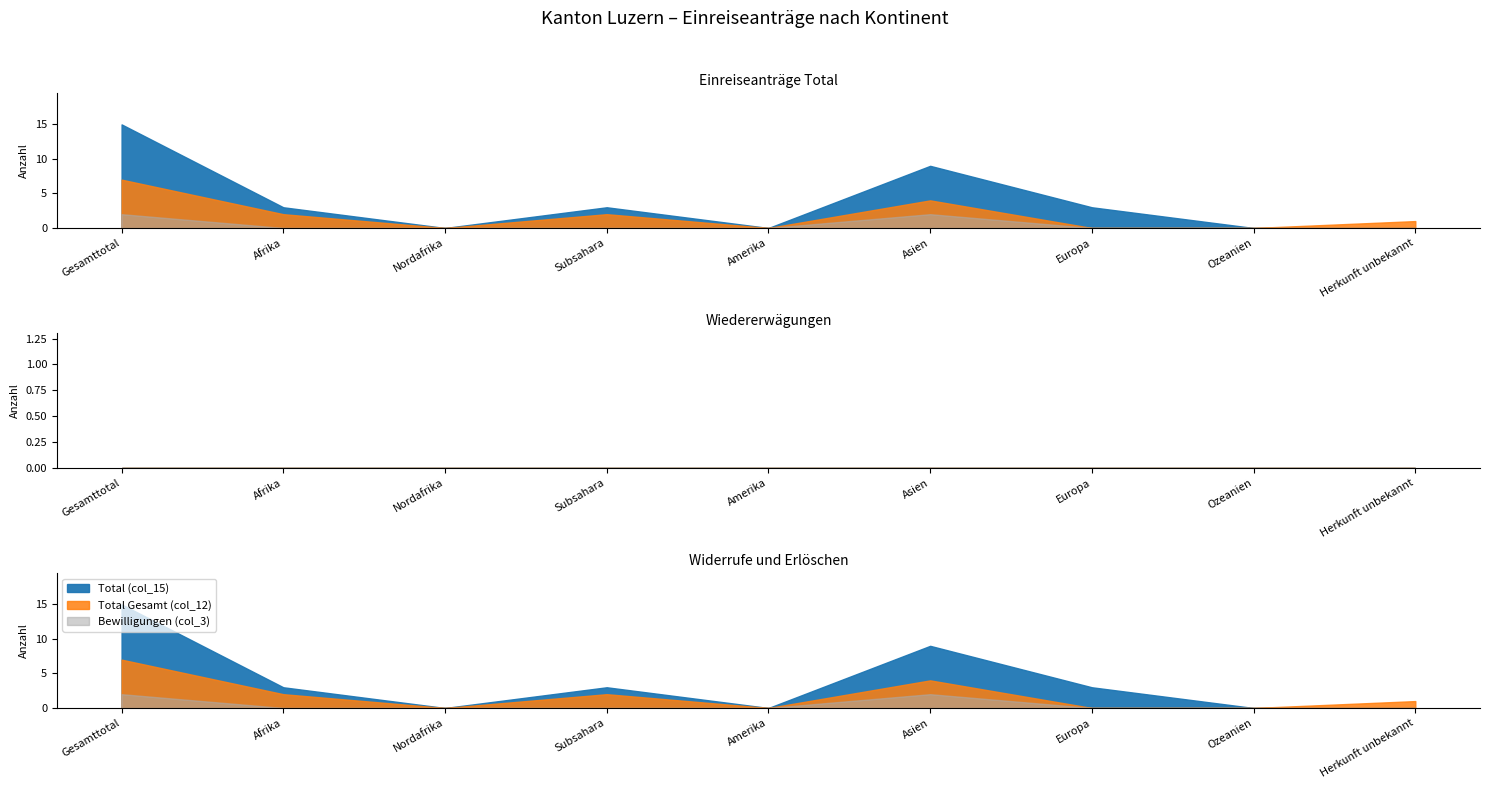

True or false: Total Gesamt (col_12) and Total (col_15) intersect in this chart.

False